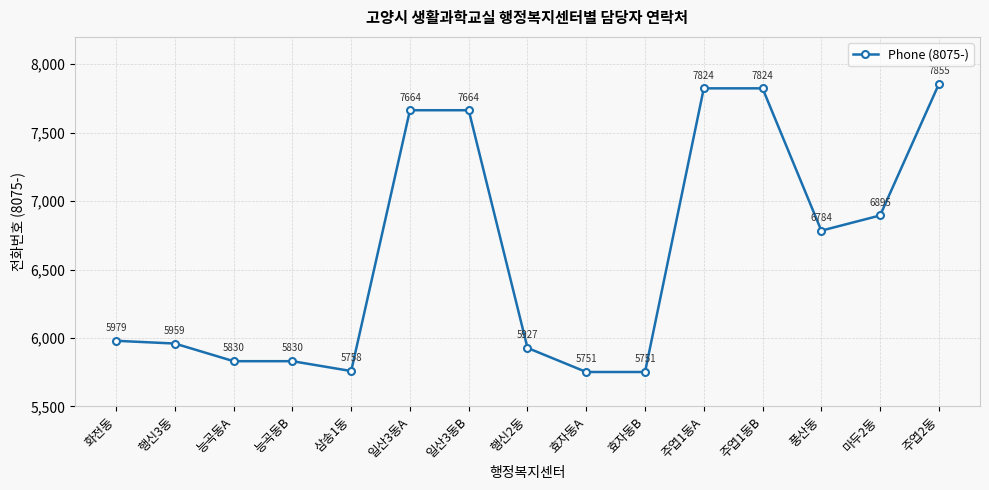

Read the value at 일산3동B.

7664